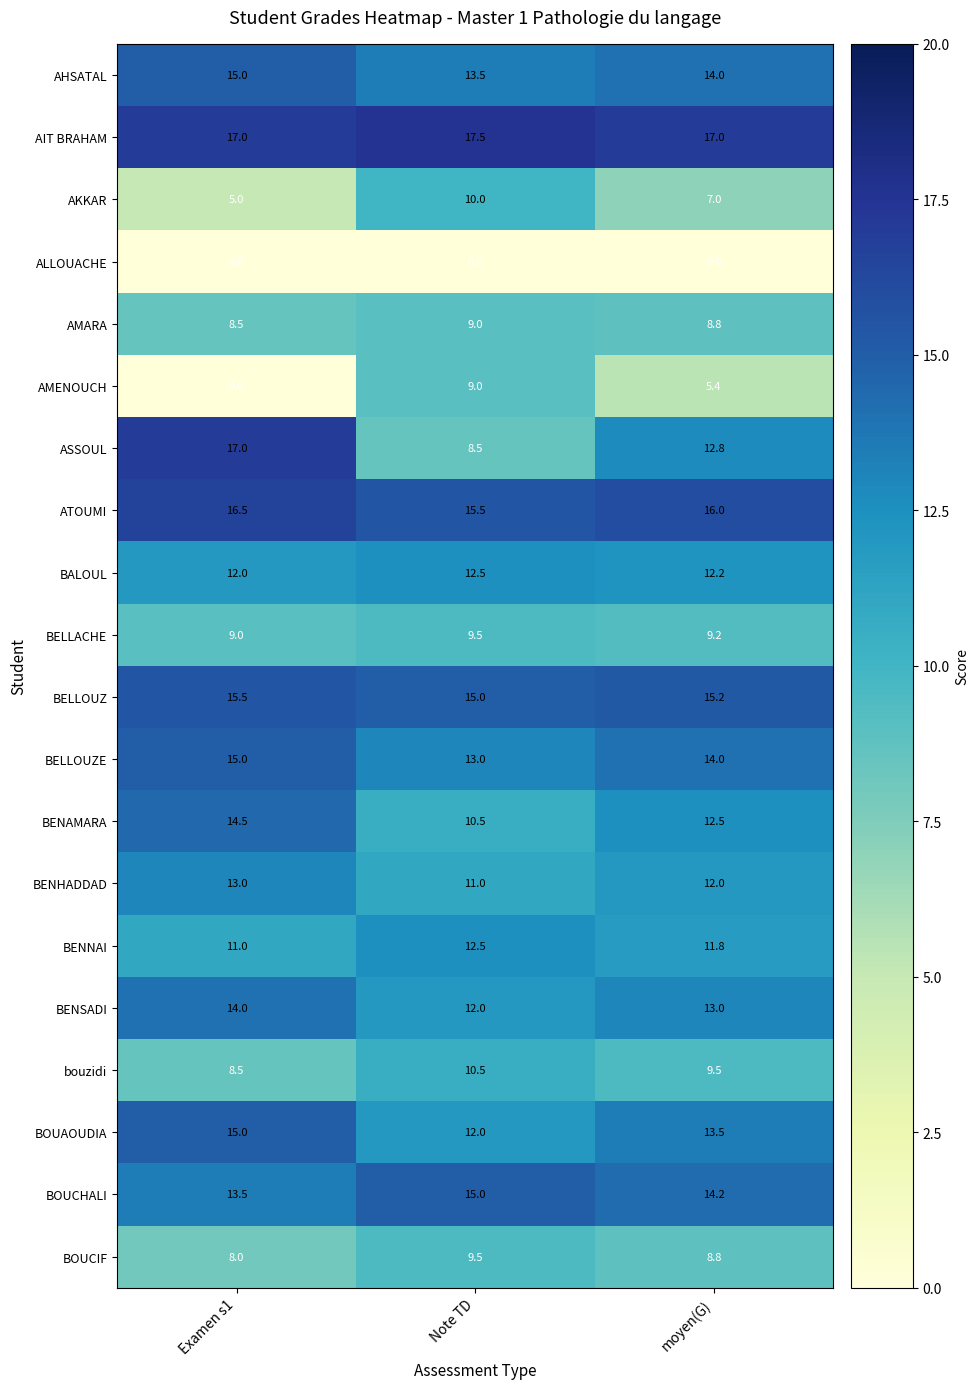

True or false: BOUCIF has a value of 8.8 at moyen(G).

True